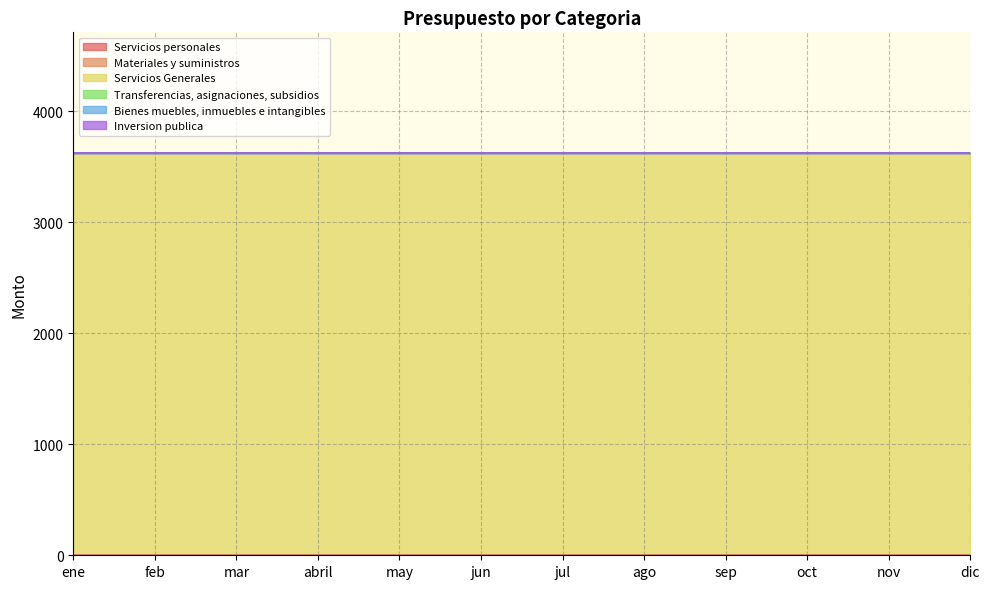

How many lines are shown in the chart?

6